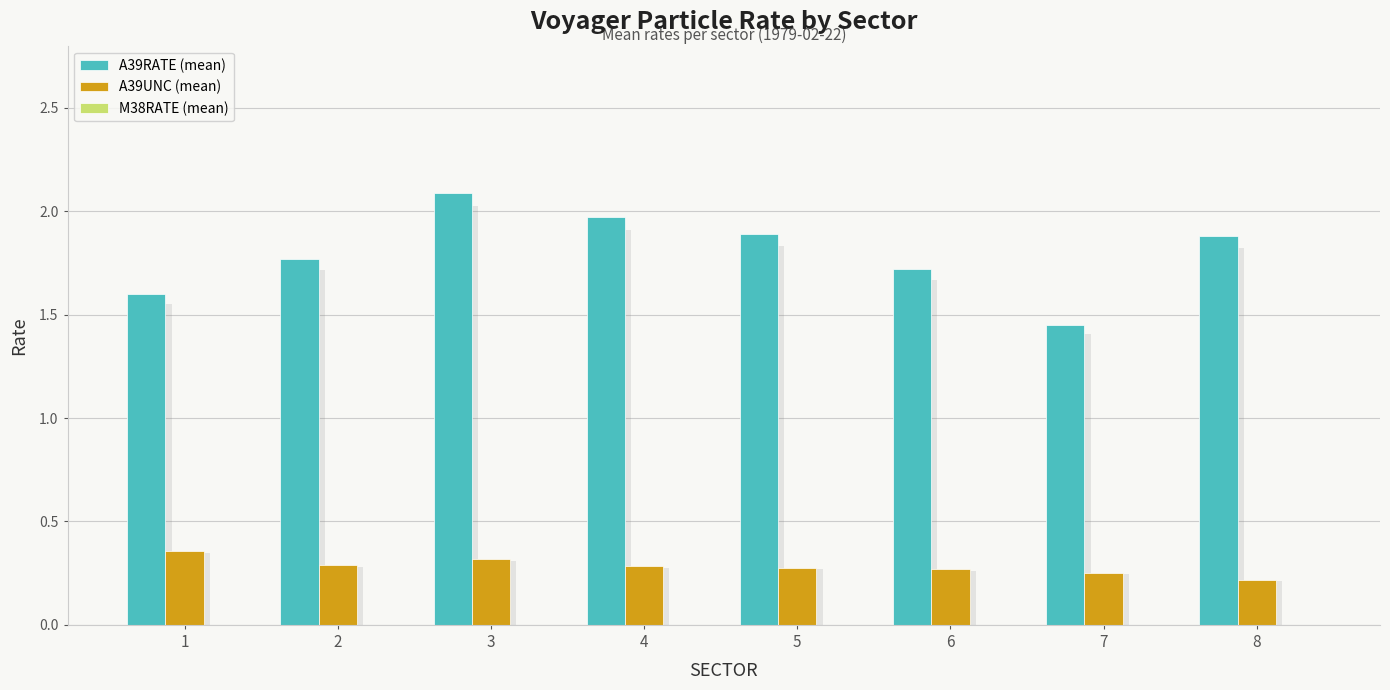

How many bars are there in each group?

3